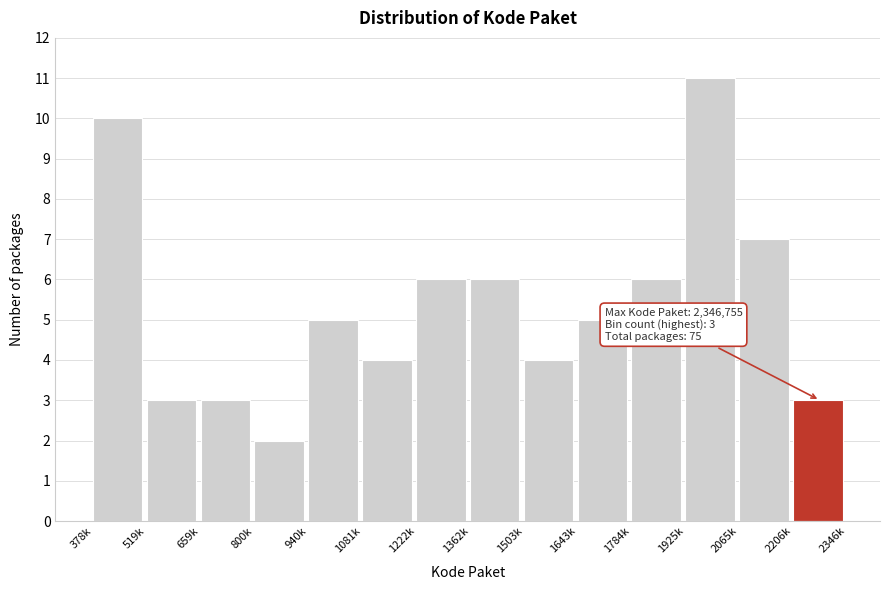

Reading left to right, transcribe all the data shown in this chart.

10	3	3	2	5	4	6	6	4	5	6	11	7	3